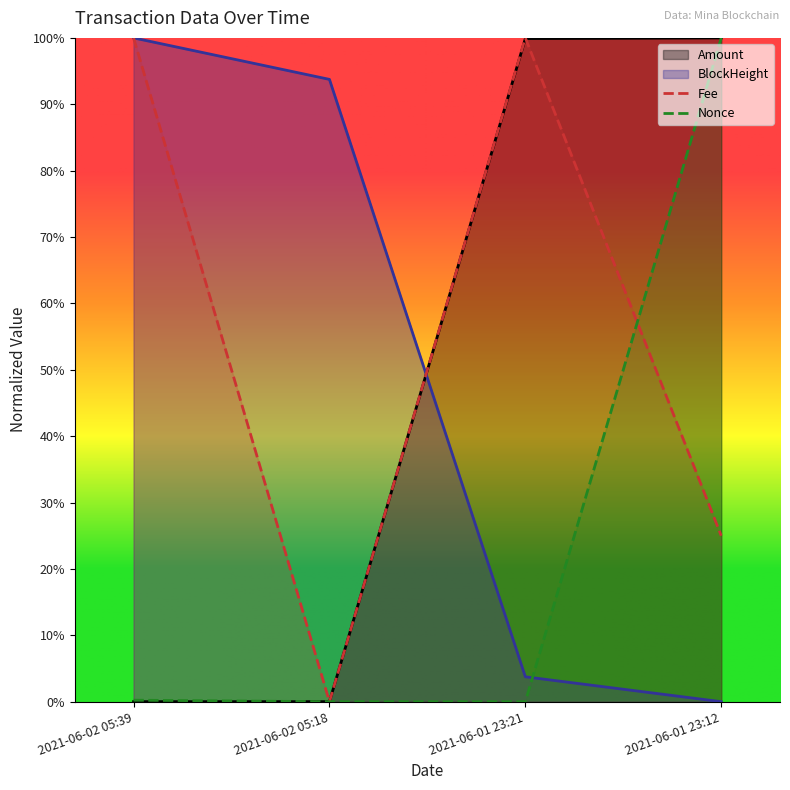

True or false: BlockHeight has a value of 0.0 at 2021-06-01 23:21.

False